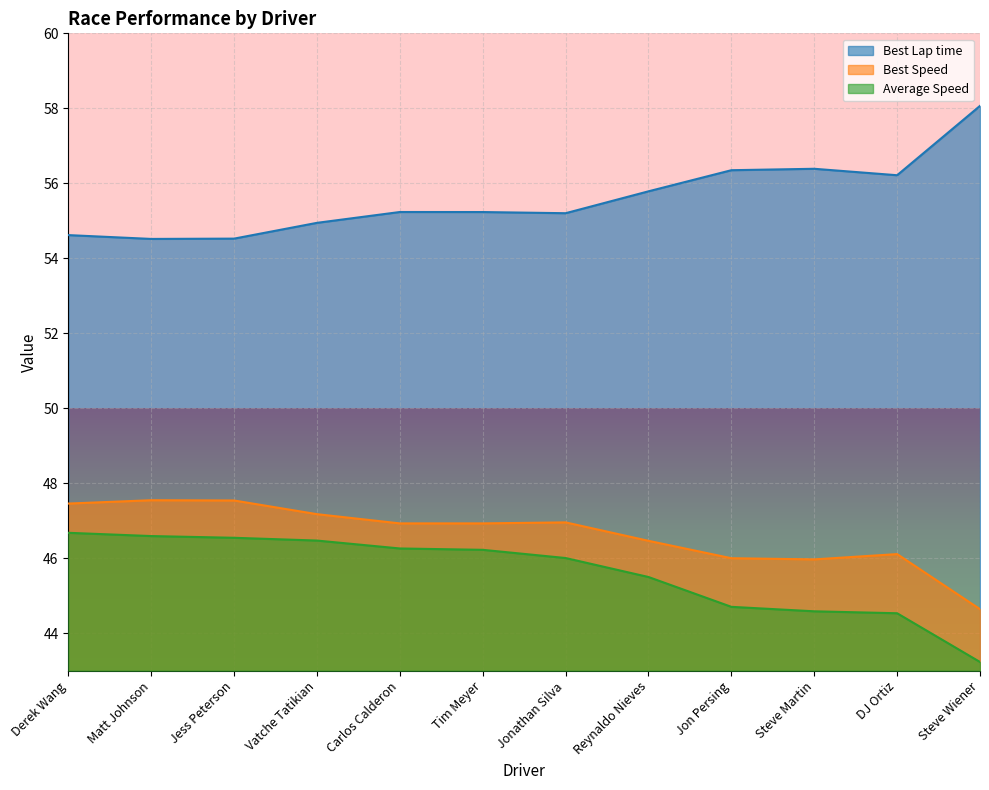

What is the label of the 7th point from the left?

Jonathan Silva